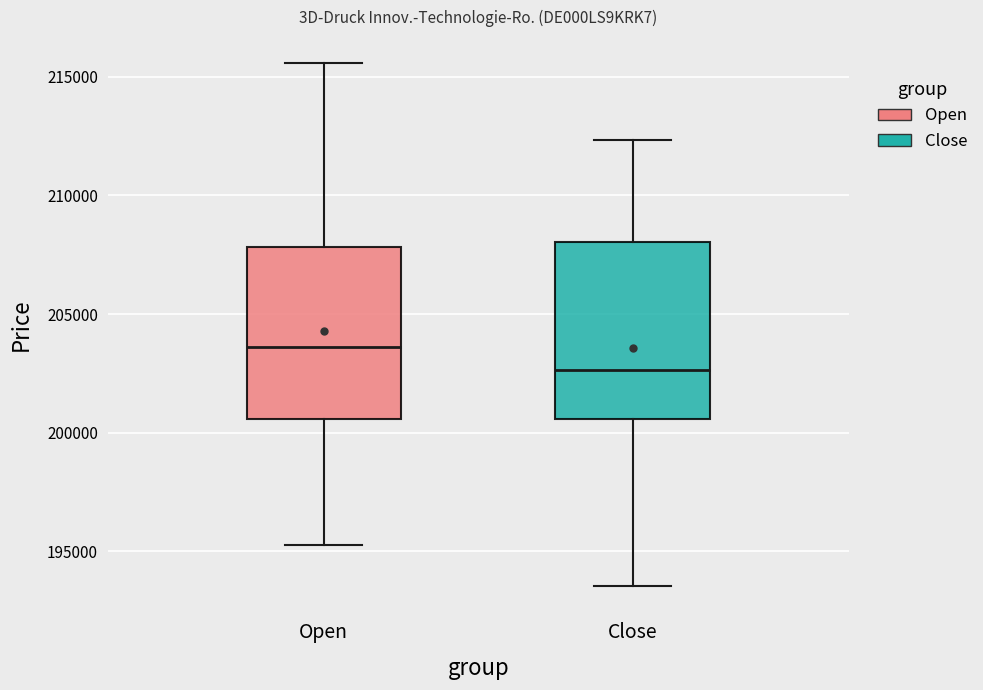

Which box's median line is the lowest?

Close